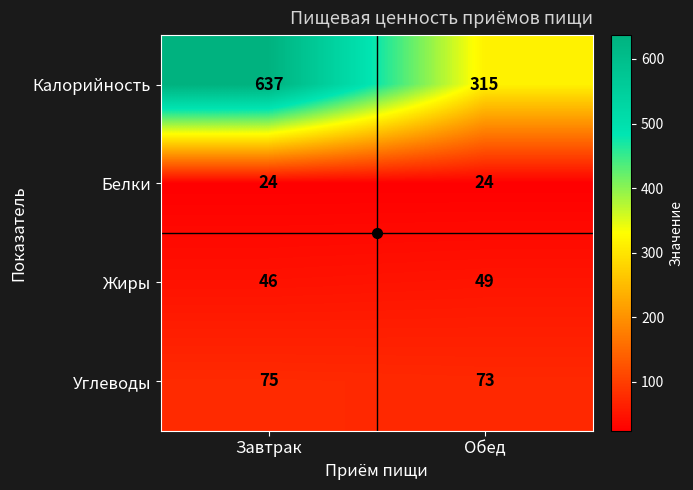

True or false: Калорийность has a value of 439 at Обед.

False